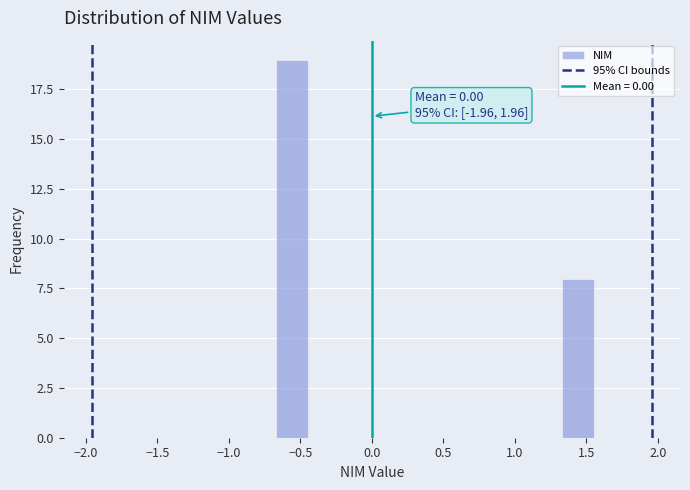

Which range on the x-axis has the tallest bar?

-0.65 to -0.45